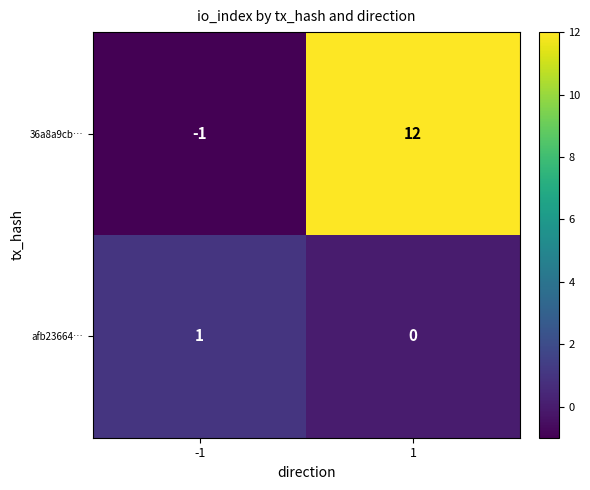

Which series has the largest total across all categories?

36a8a9cb…